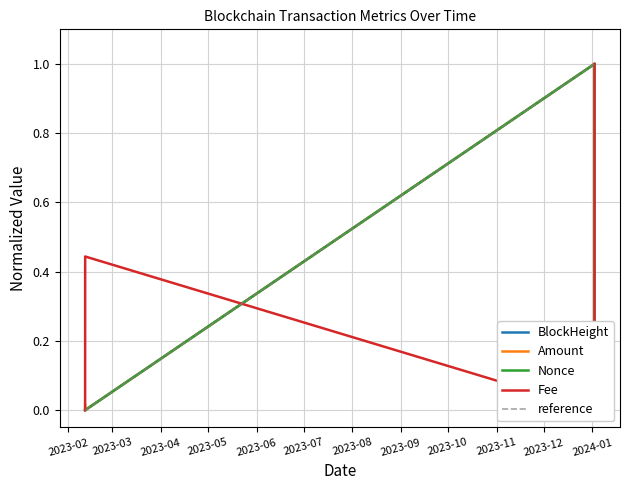

Is the value of Amount at 2023-02-11 16:36:00 greater than the value of BlockHeight at 2024-01-02 11:03:00?

No